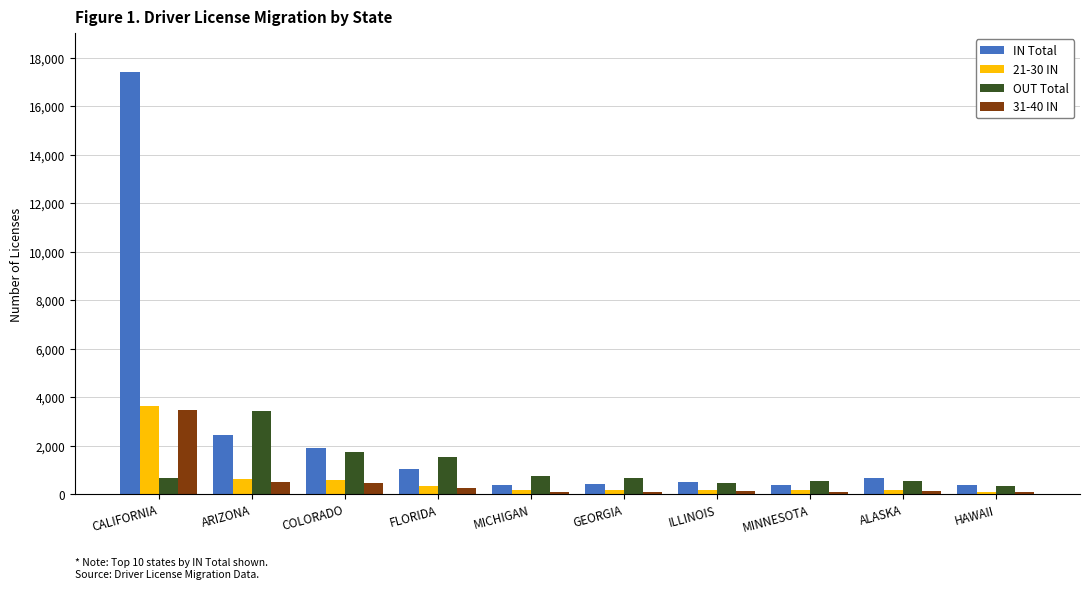

What is the total value across all series at ALASKA?

1551